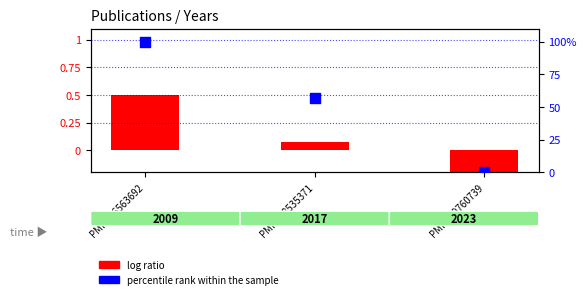

What are all the series names shown in the legend?

log ratio, percentile rank within the sample